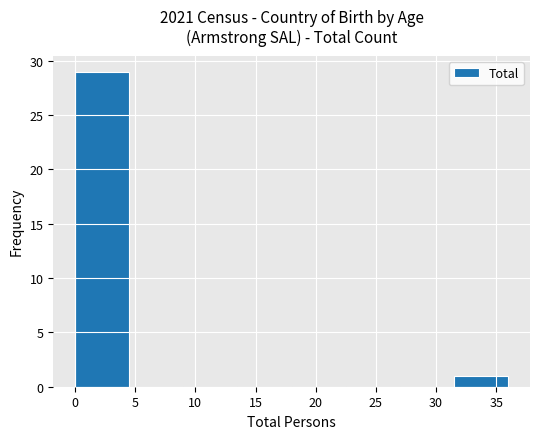

Reading left to right, list every bar in this chart as the range it spans on the x-axis followed by its height. The values are not printed on the chart, so give them approximately, as read against the axis.

0.0 to 4.5: 29
4.5 to 9.0: 0
9.0 to 13.5: 0
13.5 to 18.0: 0
18.0 to 22.5: 0
22.5 to 27.0: 0
27.0 to 31.5: 0
31.5 to 36.0: 1